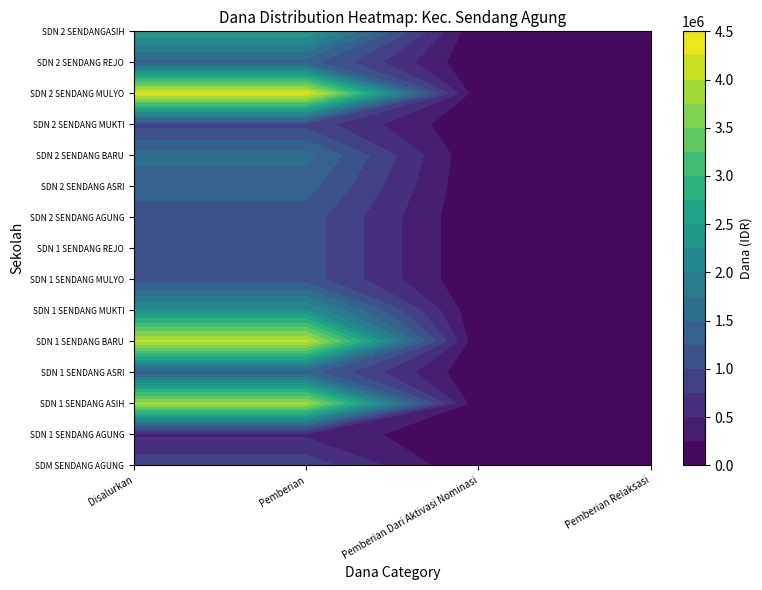

Which category has the highest value across all series?

Disalurkan